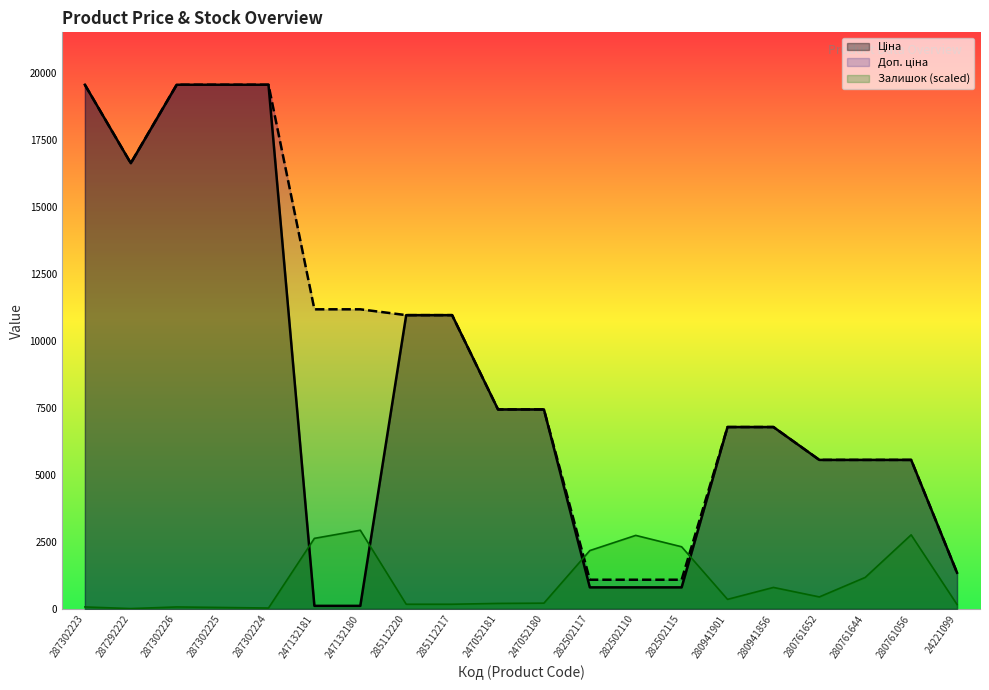

True or false: Залишок has a value of 99.2 at 287302226.

False